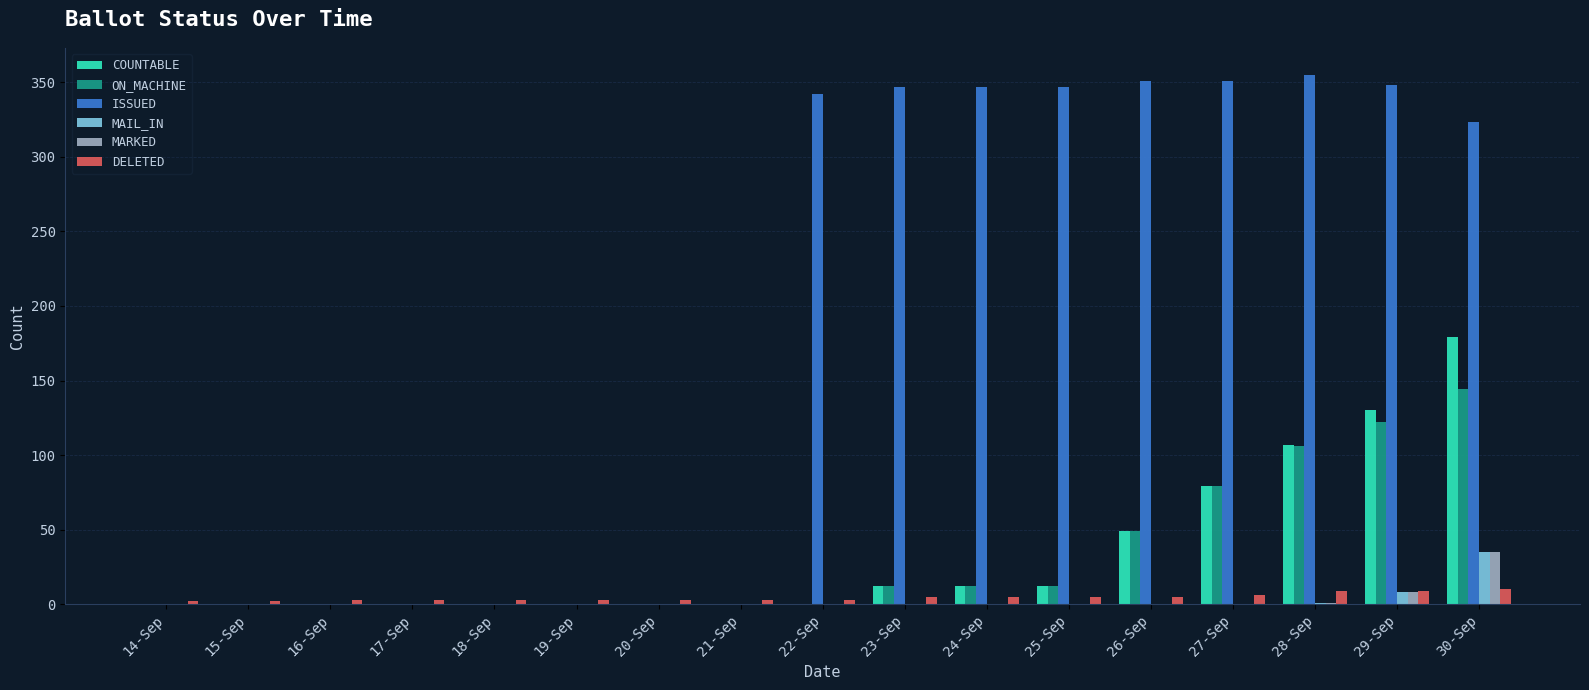

True or false: ISSUED has a value of 608 at 26-Sep.

False